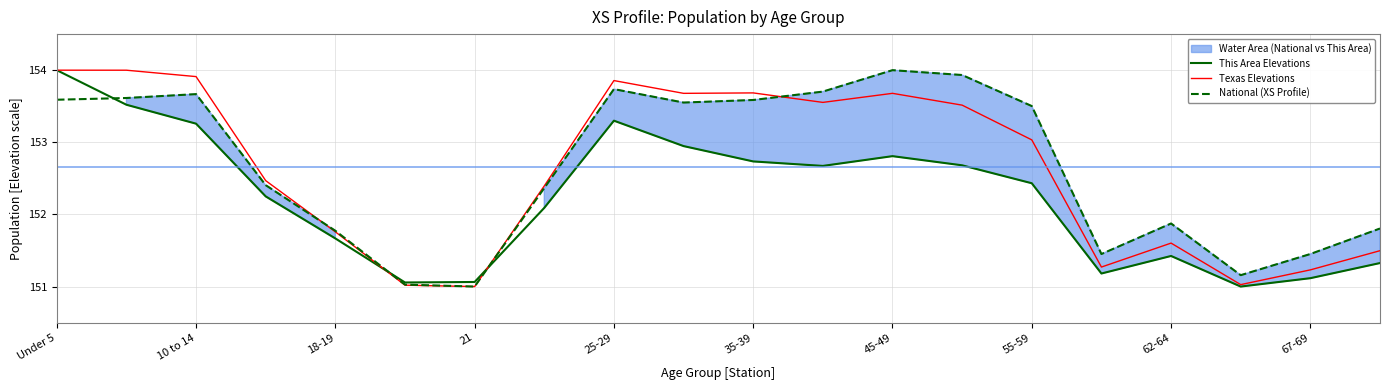

The value of This Area Elevations at 67-69 is 201.8. True or false?

False